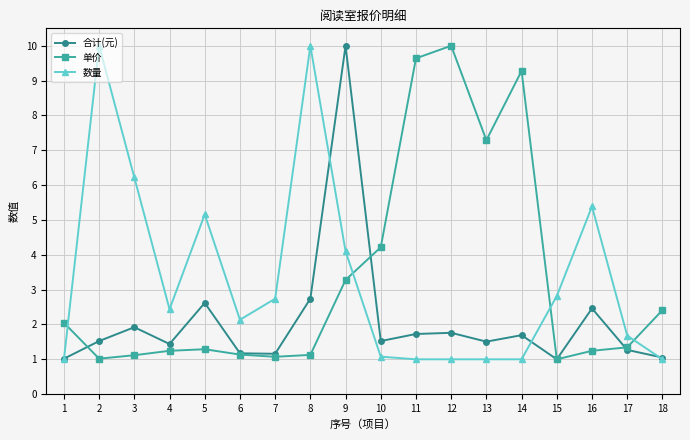

What is the sum of the 数量 values at 13 and 16?

6.4